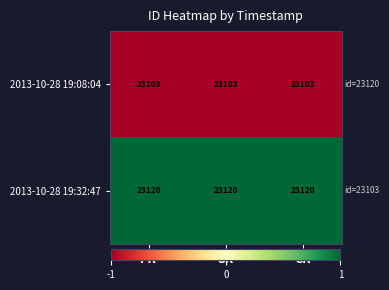

What is the highest value of the 2013-10-28 19:08:04 series?

23103